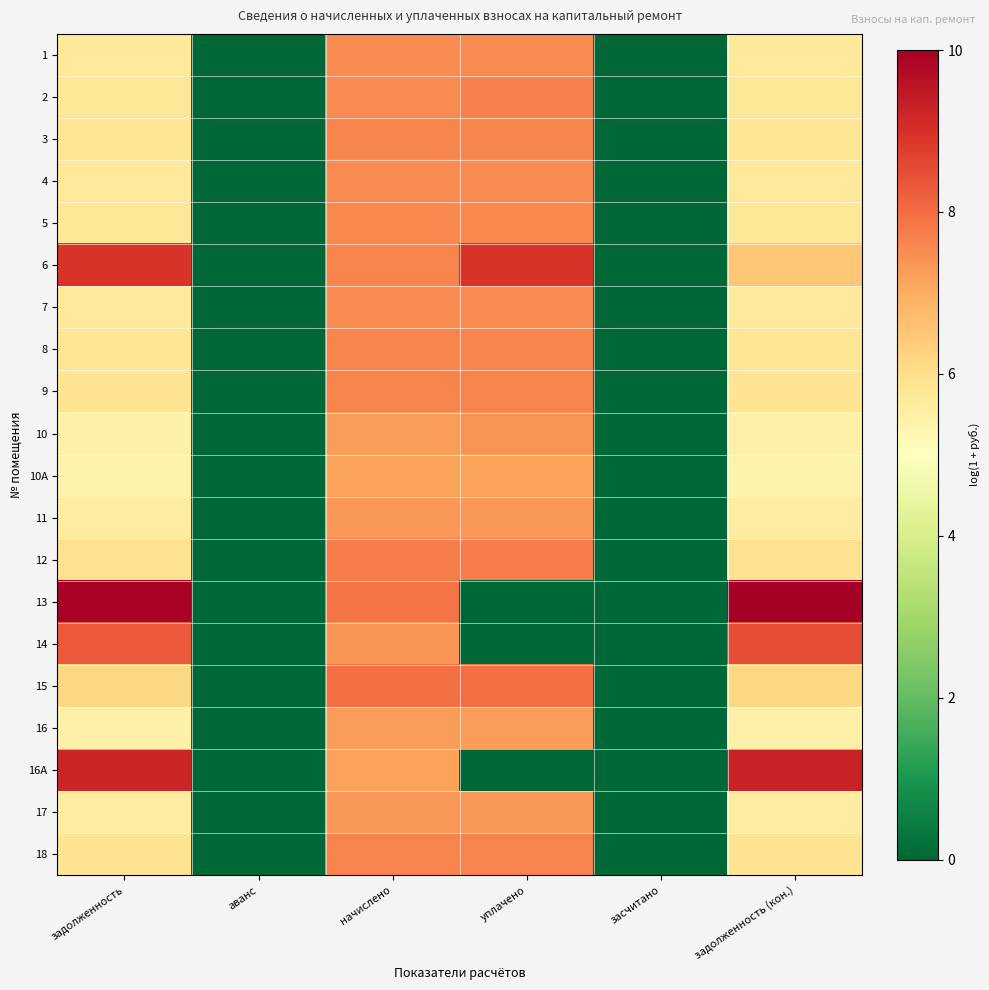

Between начислено and засчитано, which is larger?

начислено